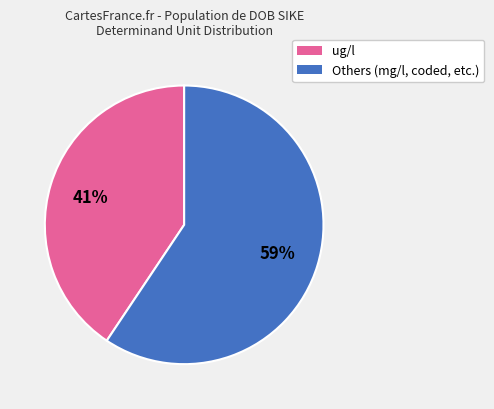

To the nearest percent, what is the combined percentage of Others (mg/l, coded, etc.) and ug/l?

100%